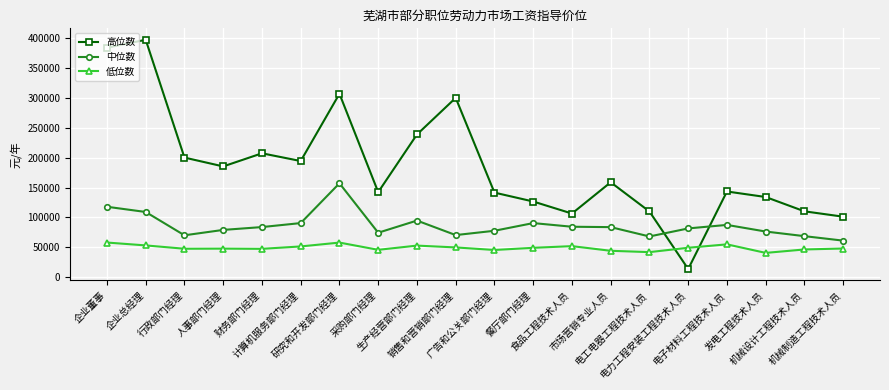

Rank the series by their average value, from lowest to highest.

低位数, 中位数, 高位数